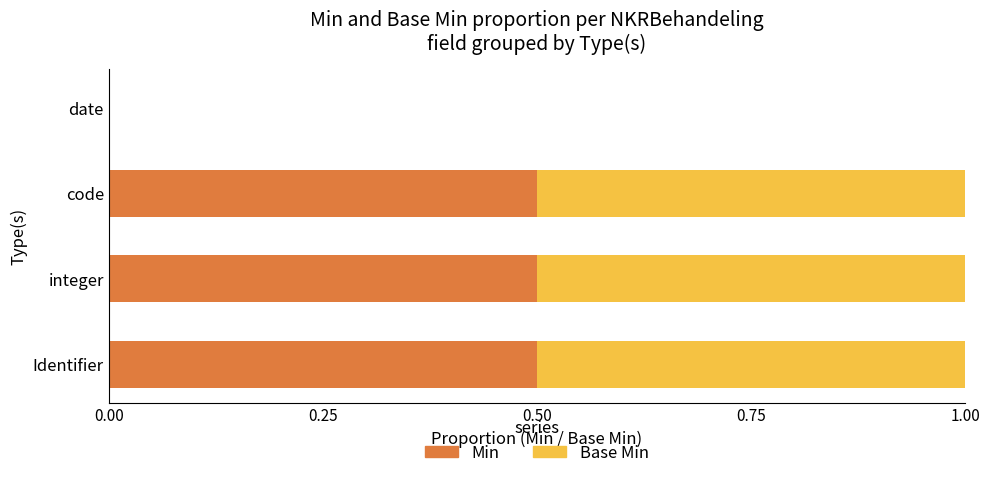

Is it true that Min equals 0.2 at integer?

False